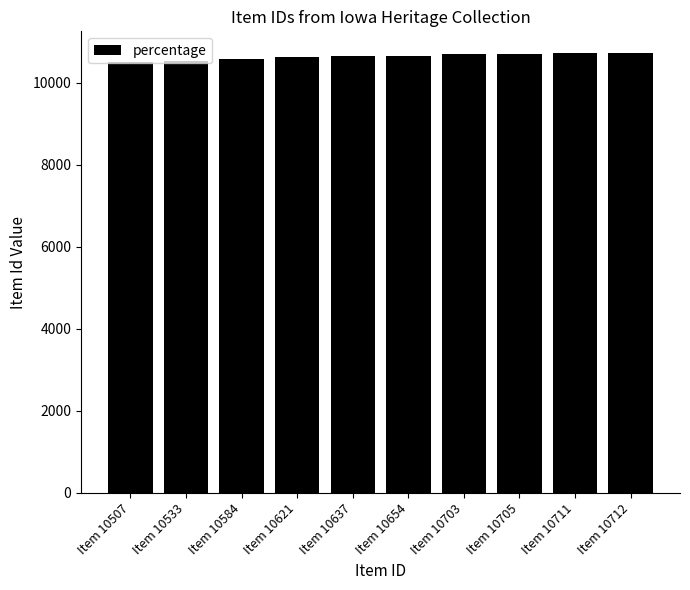

What is the minimum value shown in the chart?

10507